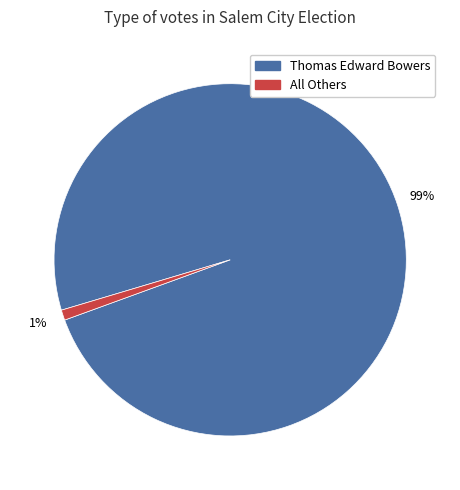

How many segments does this pie chart have?

2